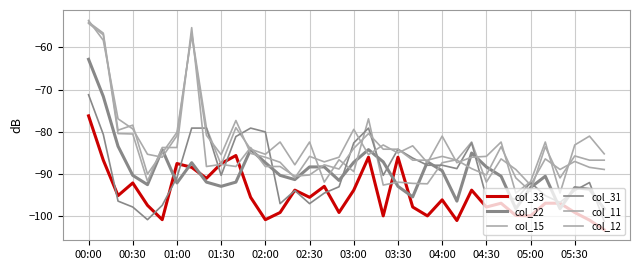

Count the number of categories in the chart.

36